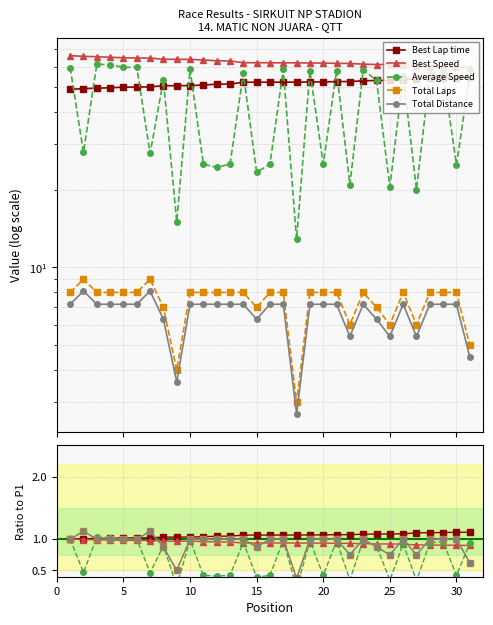

What are all the series names shown in the legend?

Best Lap time, Best Speed, Average Speed, Total Laps, Total Distance